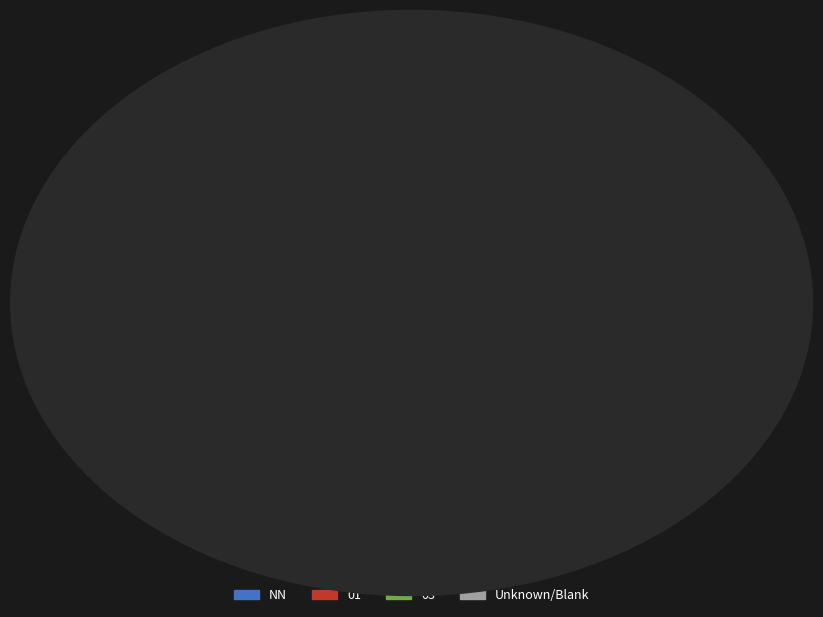

Between NN and 03, which is larger?

NN